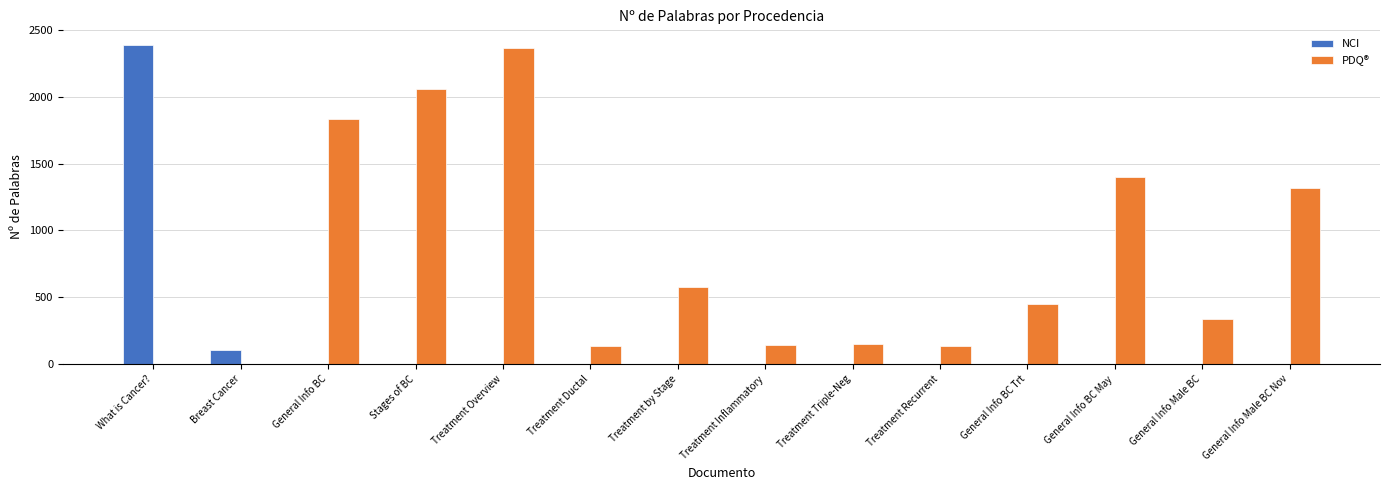

What is the greatest value displayed?

2388